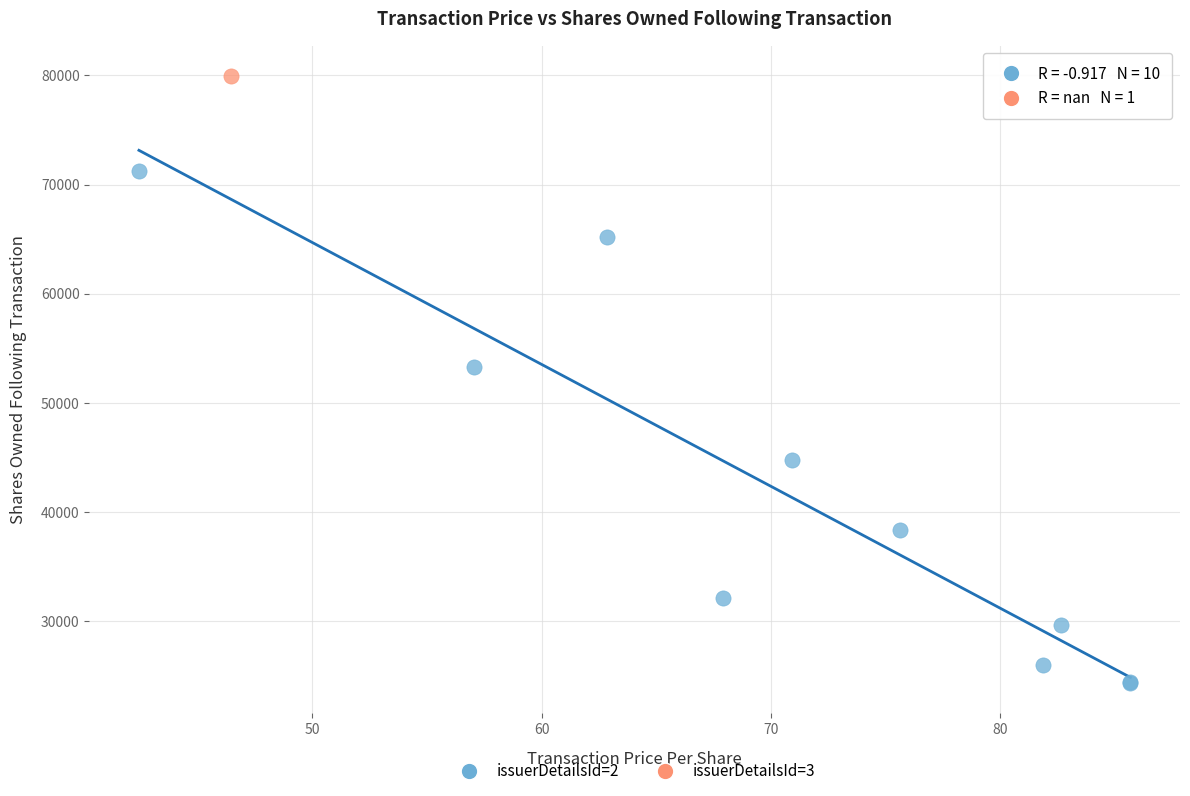

What are all the series names shown in the legend?

issuerDetailsId=2, issuerDetailsId=3